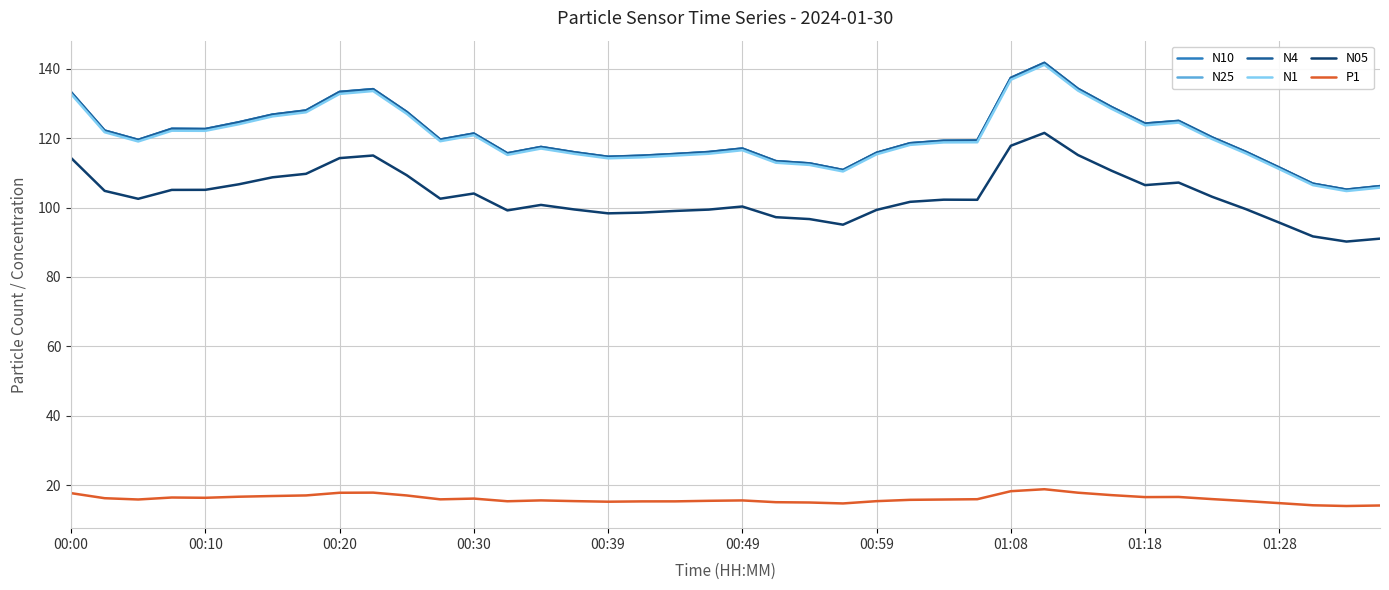

What is the lowest value of the N1 series?

104.8